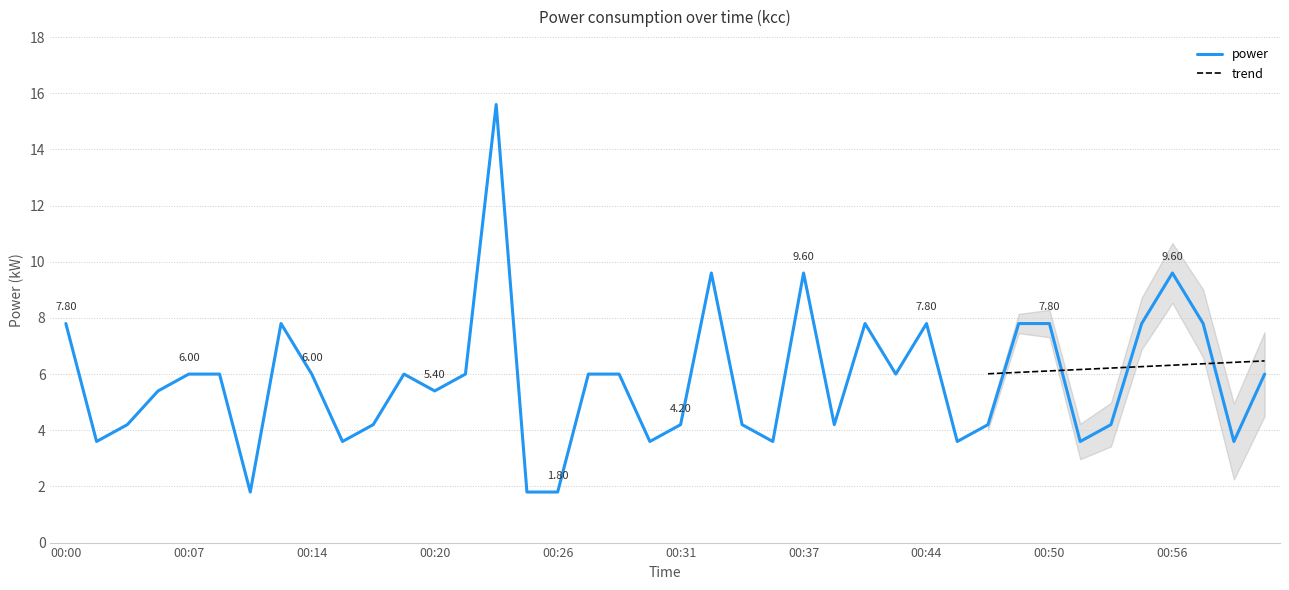

Which label corresponds to the largest value in the chart?

00:24